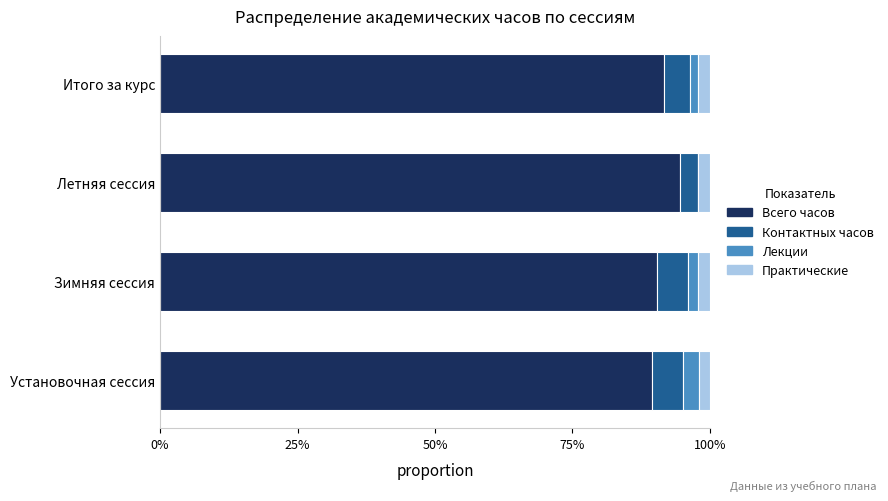

What are all the series names shown in the legend?

Всего часов, Контактных часов, Лекции, Практические